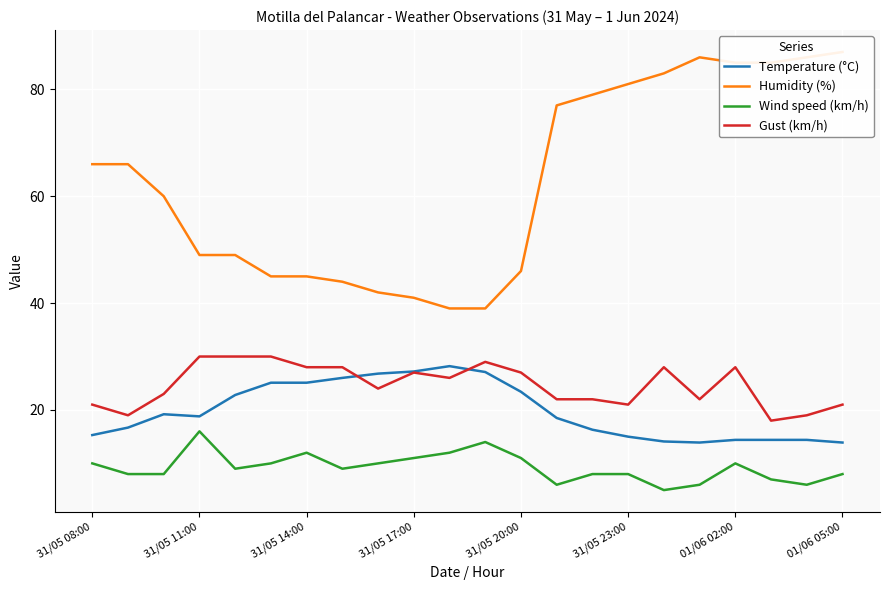

What is the highest value of the Temperature (°C) series?

28.2